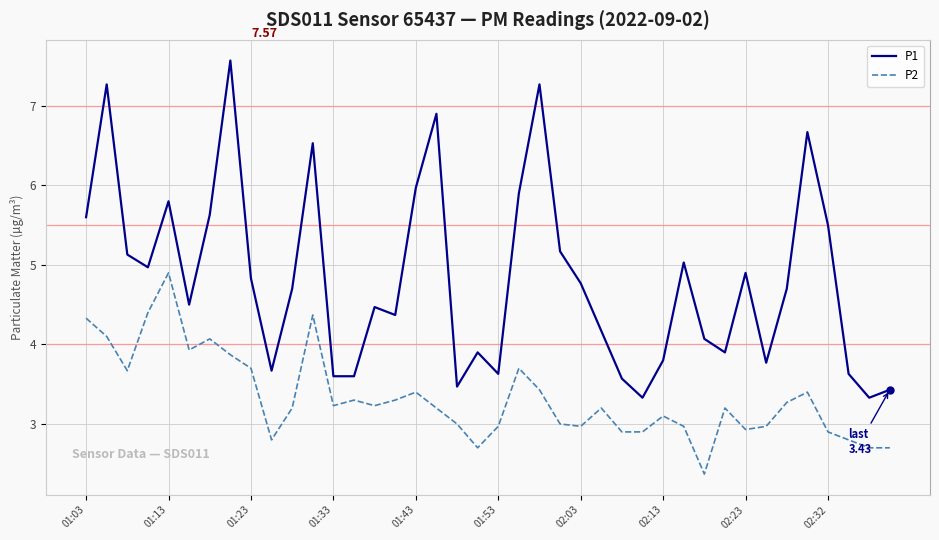

Count the number of data series in this chart.

2